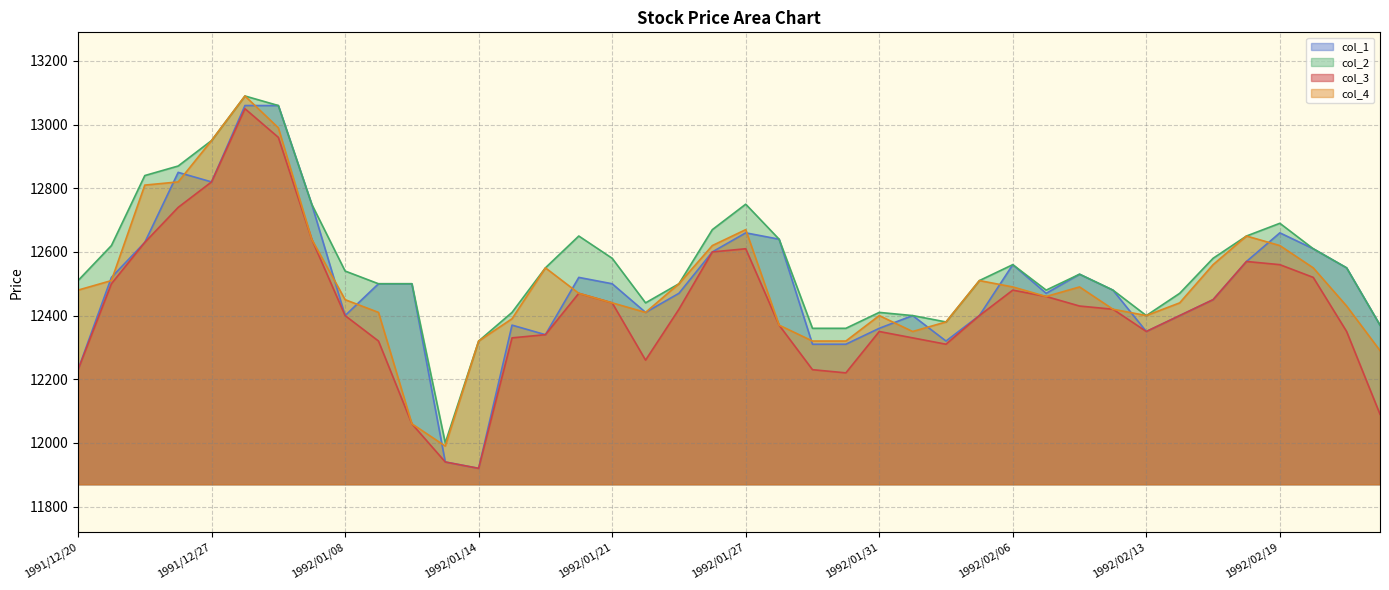

At which category is the sum across all series the highest?

1991/12/30